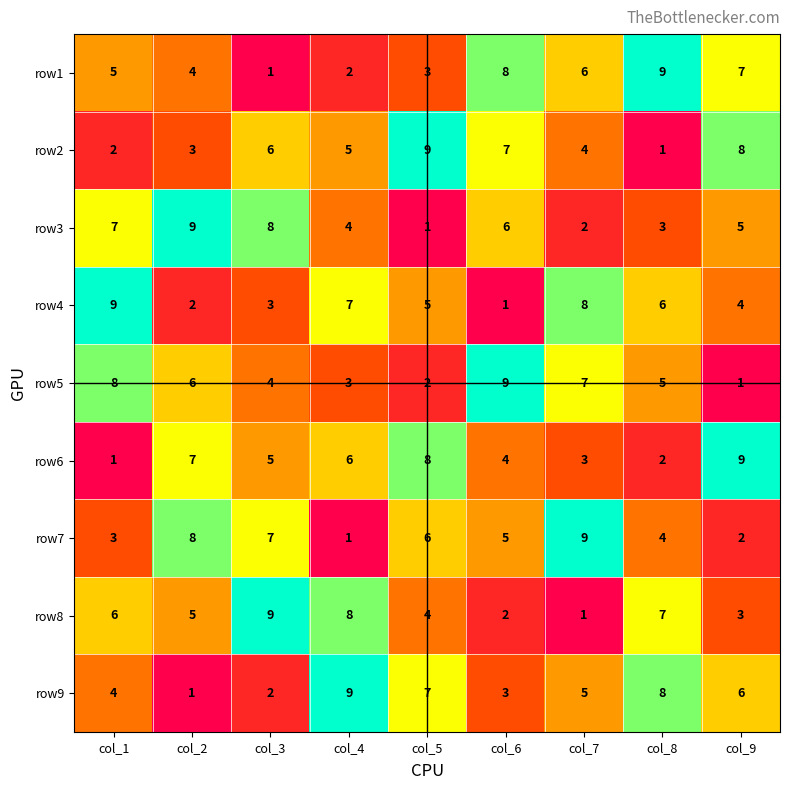

True or false: row2 has a value of 4 at col_3.

False